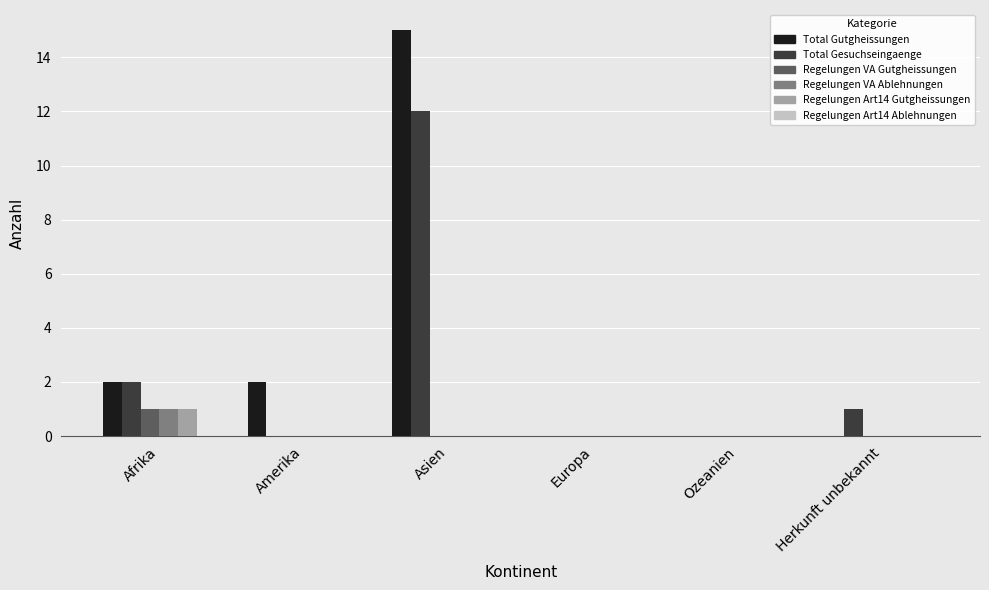

True or false: Regelungen Art14 Gutgheissungen has a value of 1 at Europa.

False